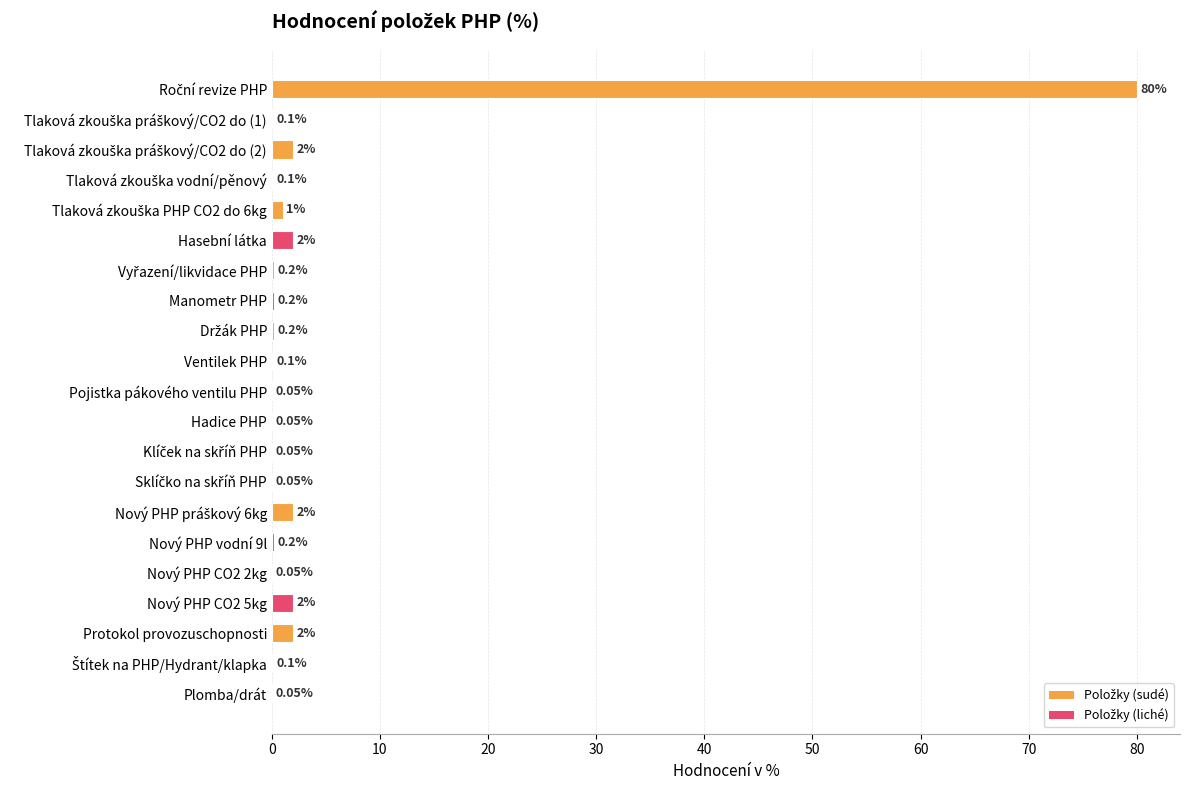

Between Nový PHP CO2 2kg and Nový PHP vodní 9l, which is larger?

Nový PHP vodní 9l